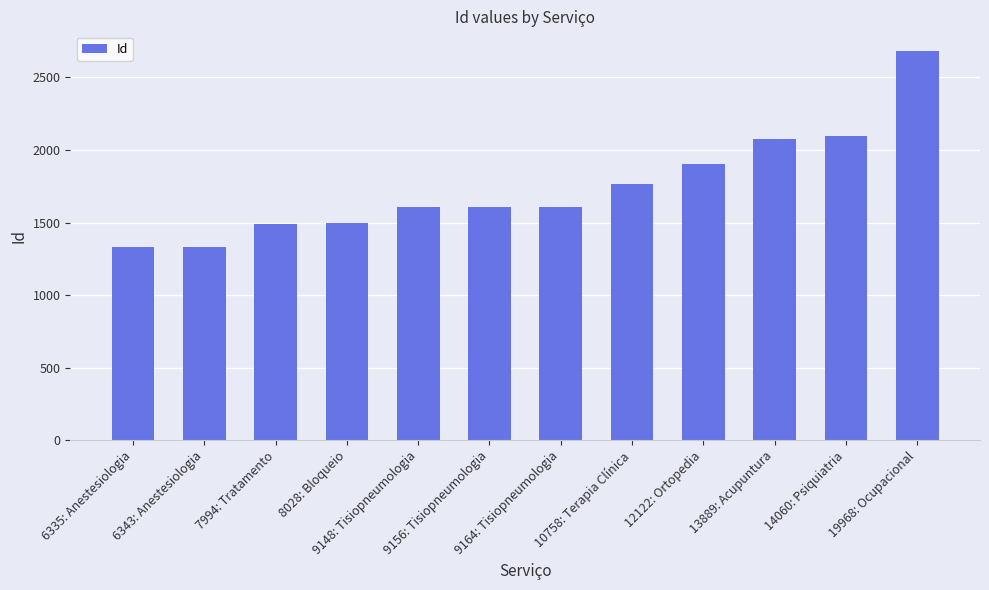

What is the sum of all values?

21008